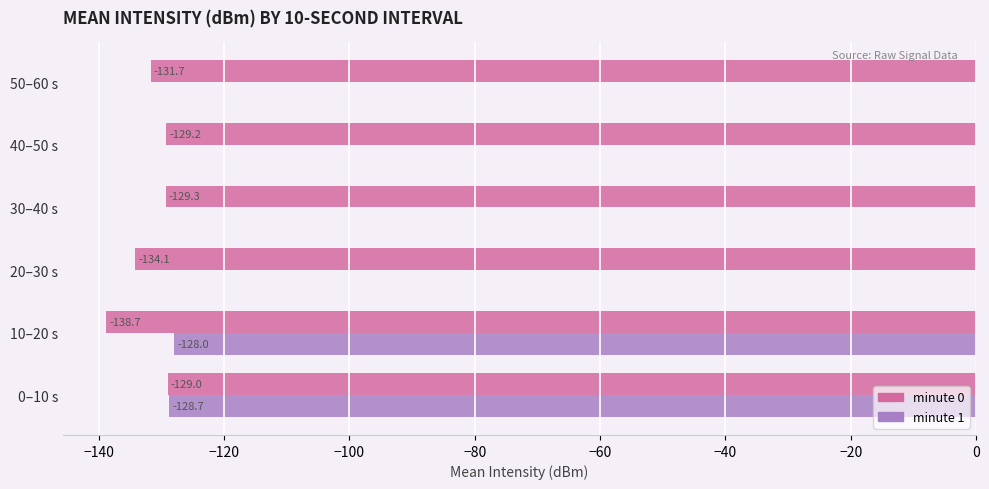

What value does the minute 0 series have at 0–10 s?

-129.0